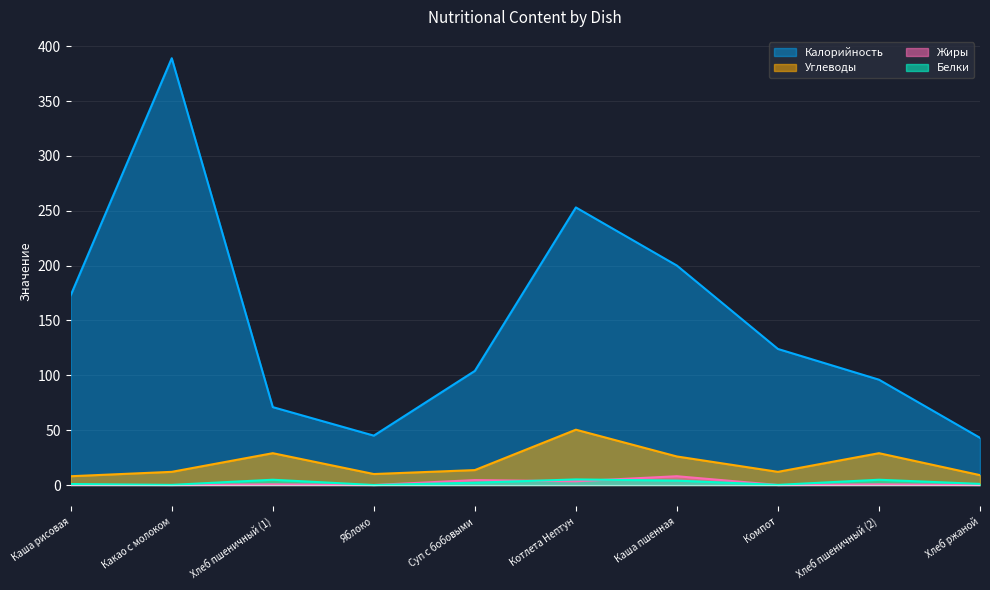

What is the sum of the Углеводы values at Суп с бобовыми and Хлеб пшеничный (2)?

42.6